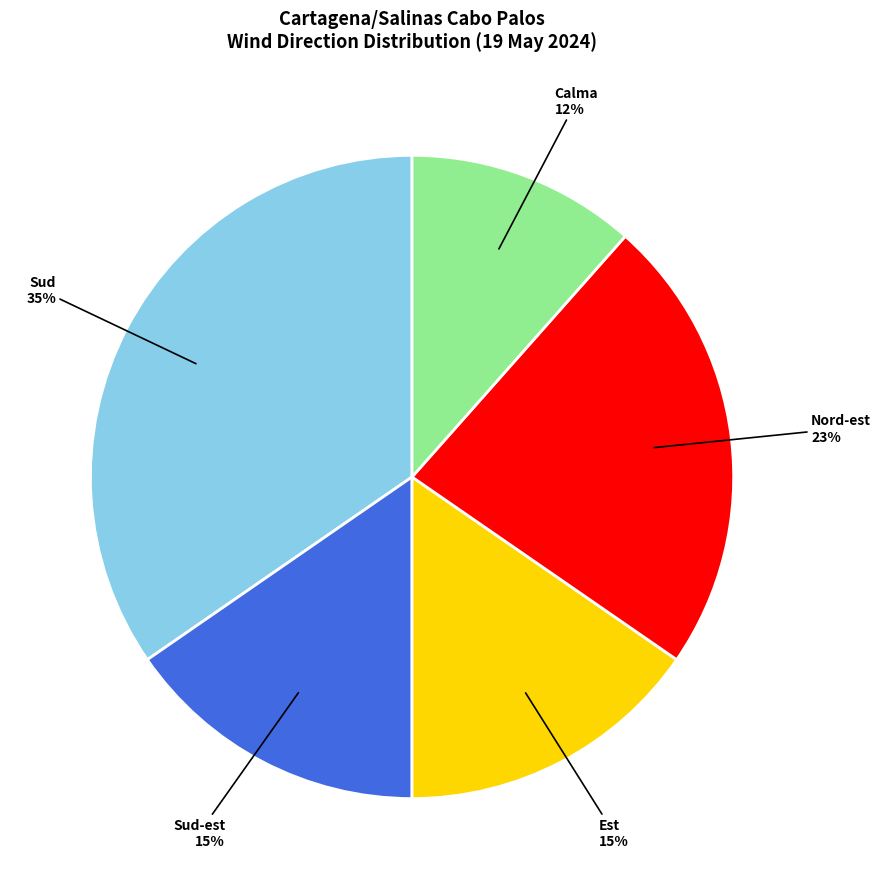

To the nearest percent, what portion does Calma represent?

12%